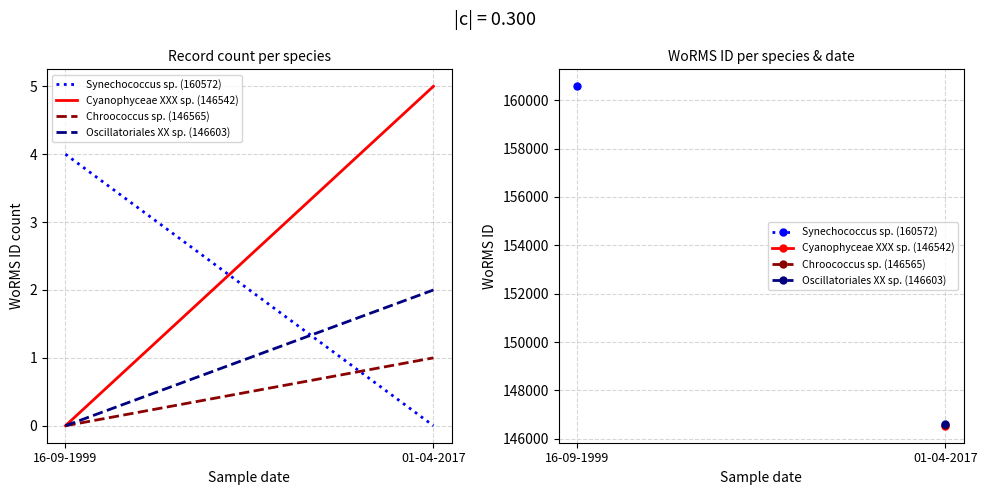

Is this an area chart (filled region under the line)?

No